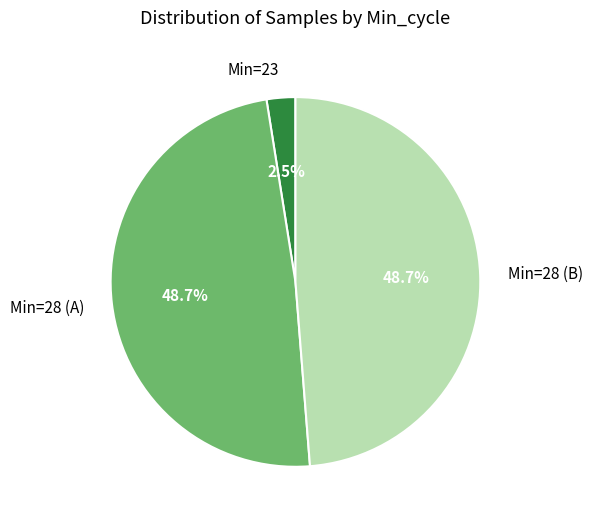

Which category has the smallest portion of the pie?

Min=23